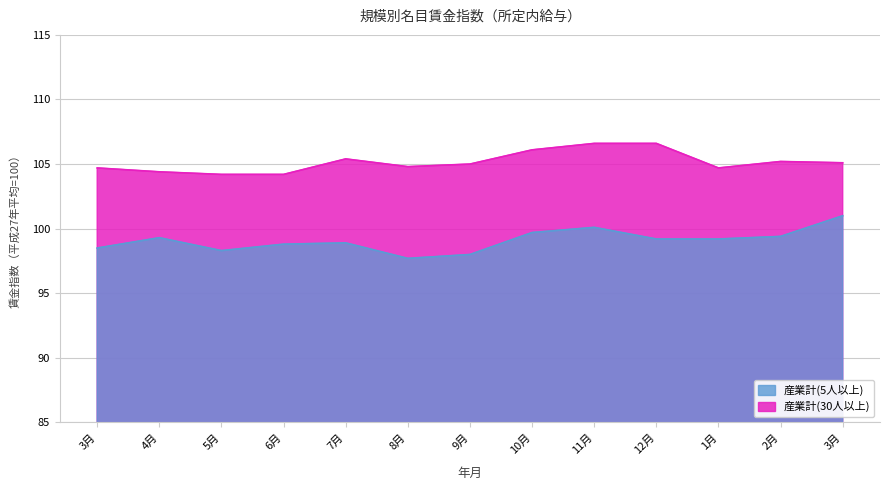

At 11月, list the series in order from largest to smallest.

産業計(30人以上), 産業計(5人以上)